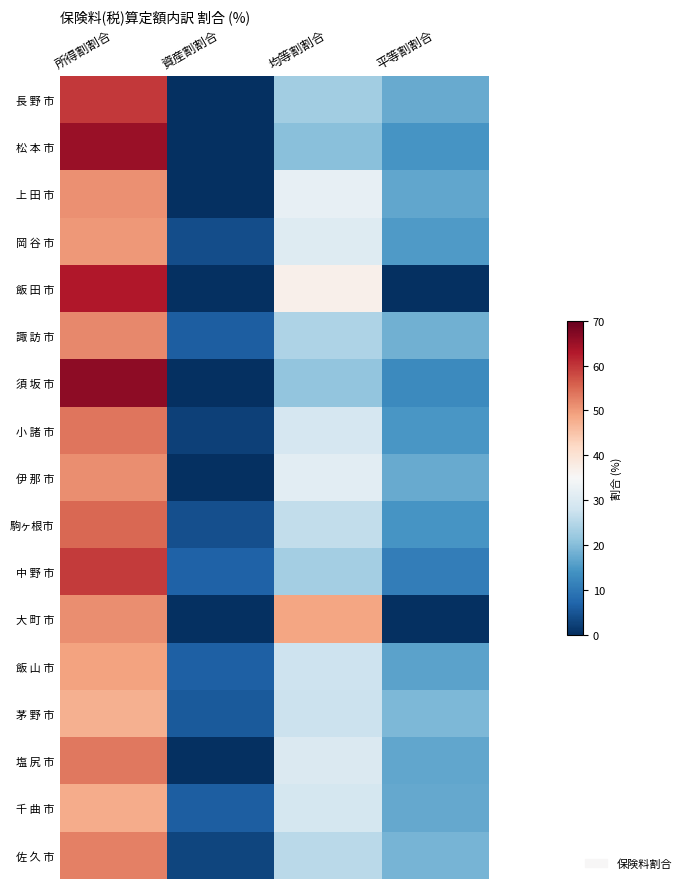

How many distinct data groups are displayed?

17